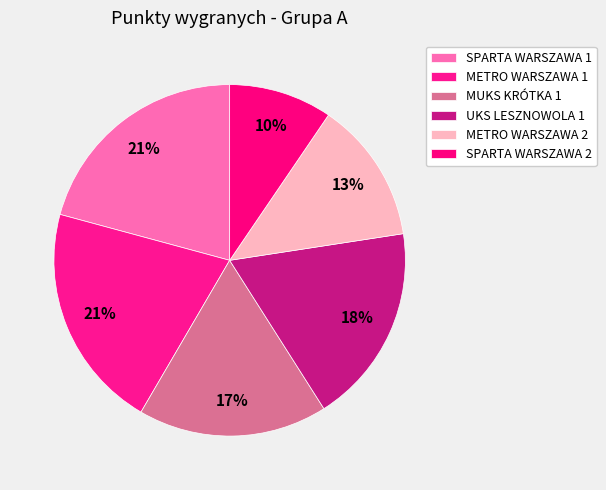

What percentage is NOT represented by METRO WARSZAWA 1?

79.2%